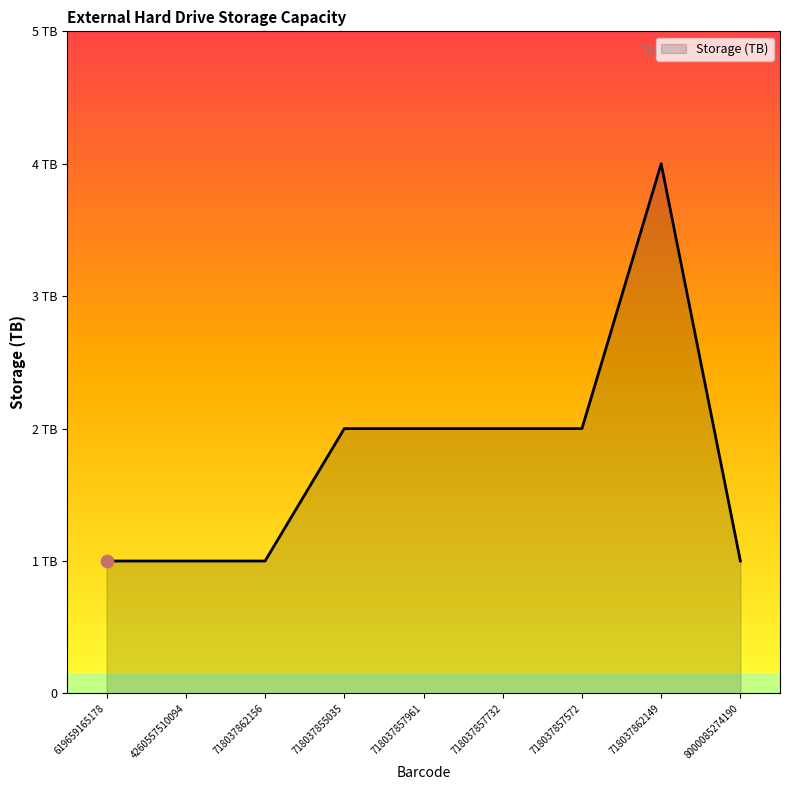

Approximately how many times larger is the value at 4260557510094 compared to 619659165178?

1.0